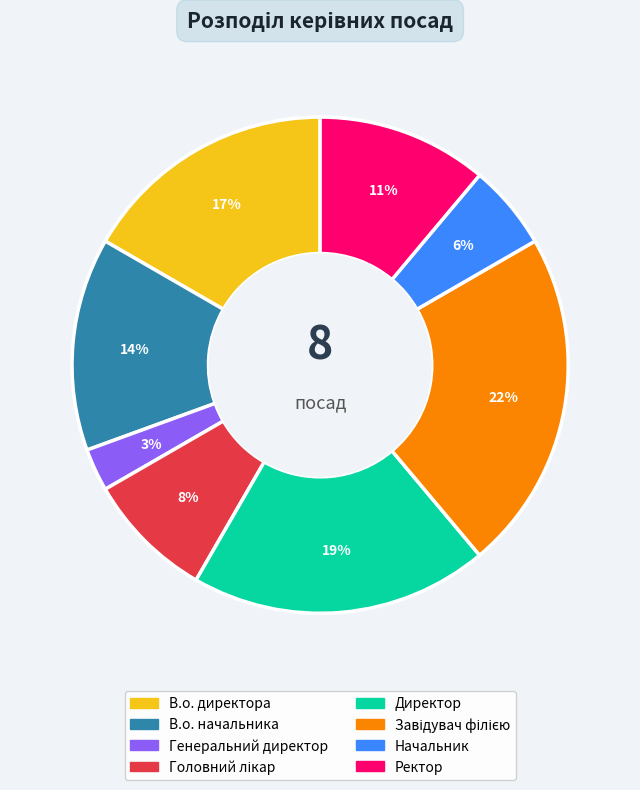

Is there a majority slice in this chart?

No